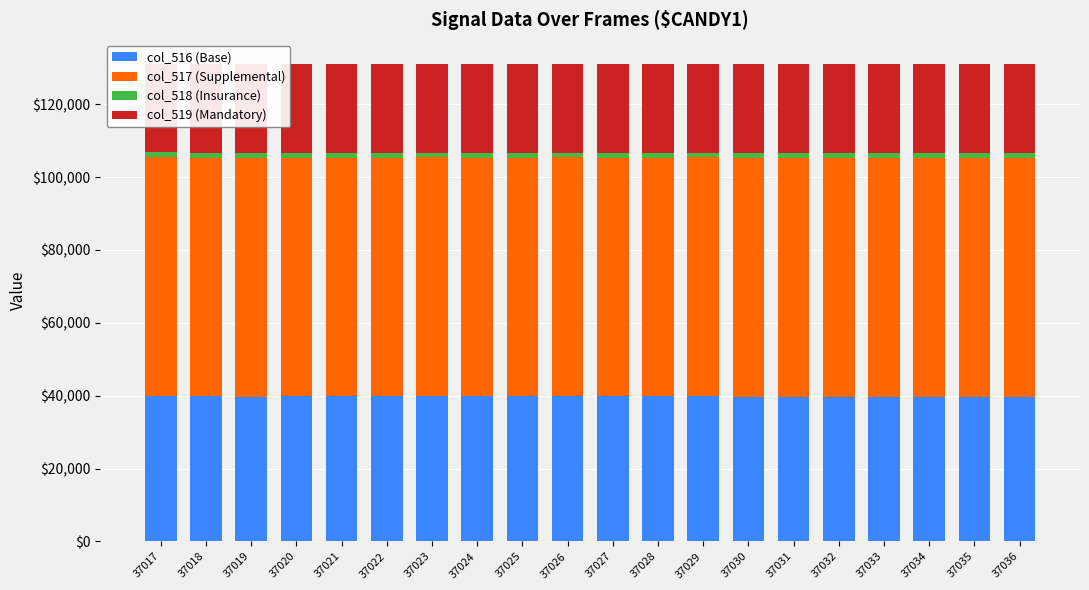

List the labels in order of col_519 (Mandatory) value, largest first.

37034, 37035, 37036, 37024, 37032, 37031, 37021, 37025, 37033, 37028, 37022, 37026, 37029, 37020, 37023, 37019, 37027, 37030, 37018, 37017